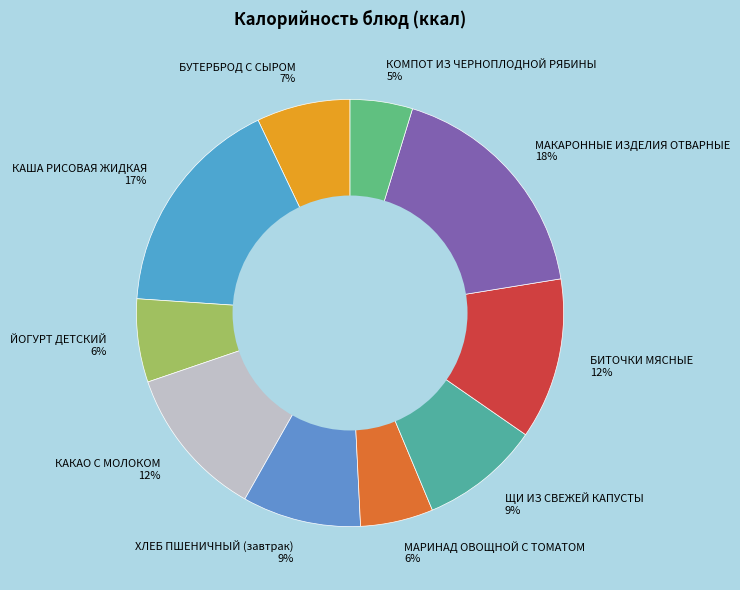

How many segments does this pie chart have?

10